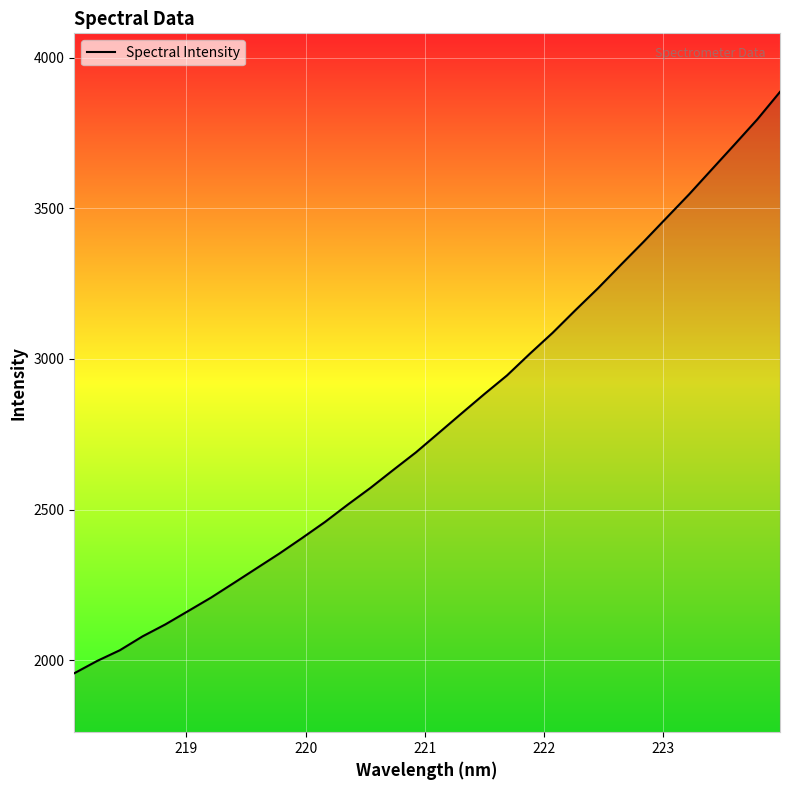

True or false: the data has more than 2 interior local peaks.

False